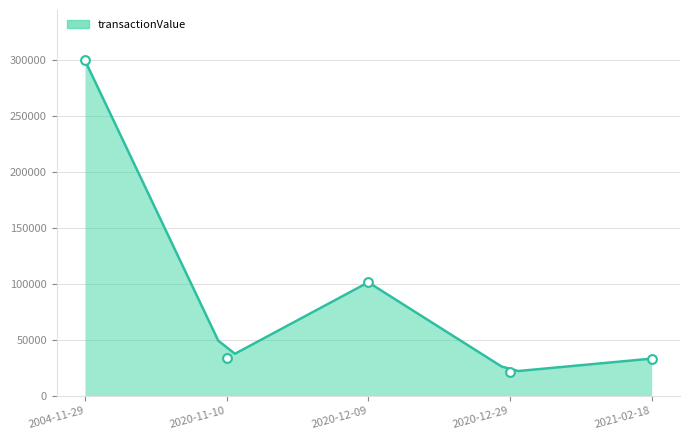

Between 2020-11-10 and 2004-11-29, which is larger?

2004-11-29